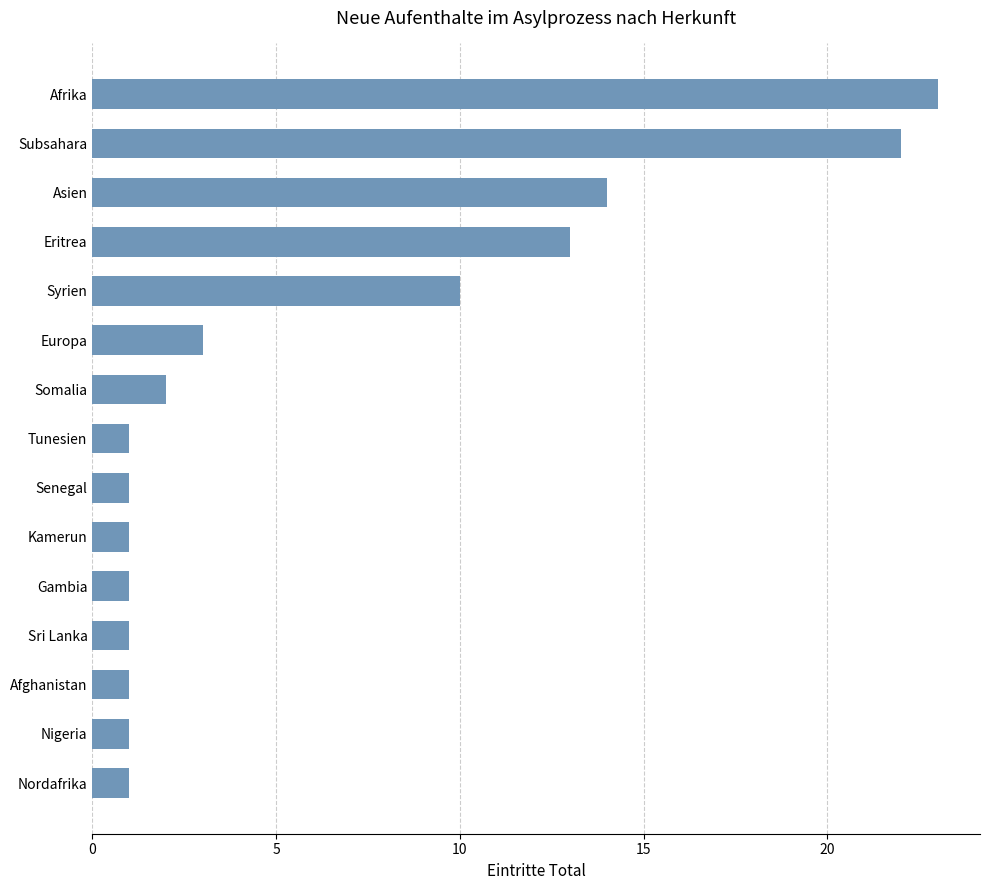

True or false: the data shows 2 at Sri Lanka.

False